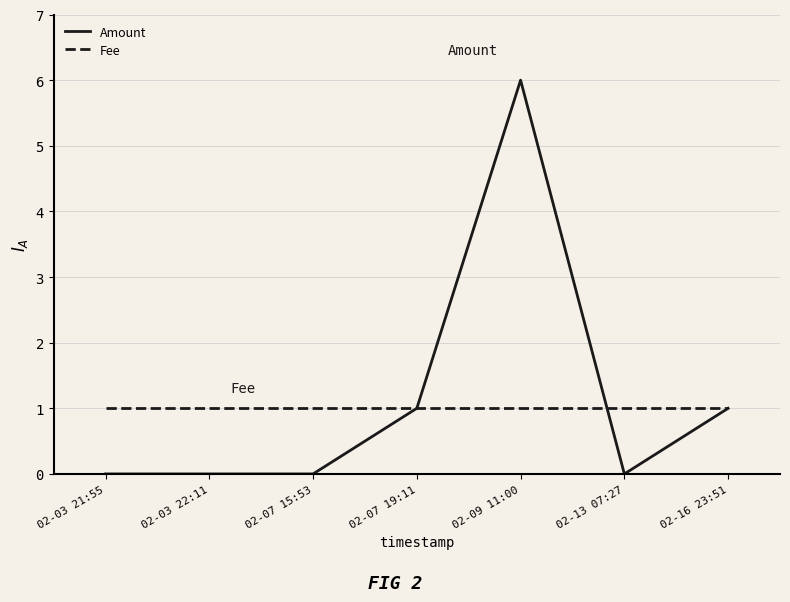

The value of Fee at 02-07 15:53 is 1. True or false?

True